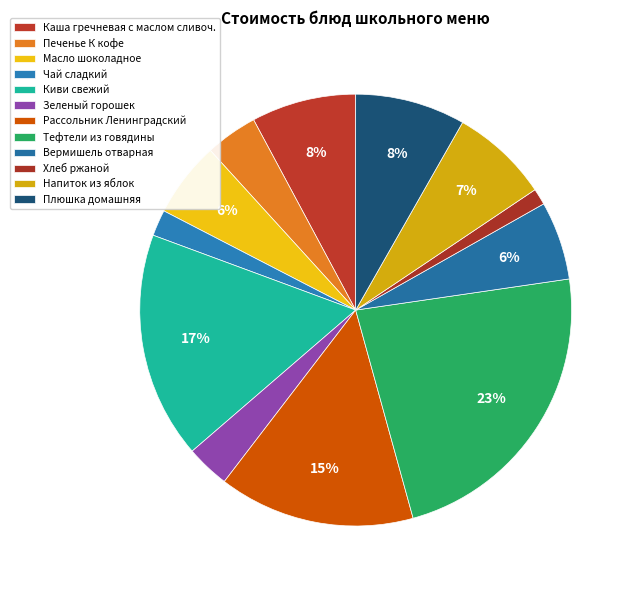

Approximately how many times larger is the value at Печенье К кофе compared to Чай сладкий?

2.0